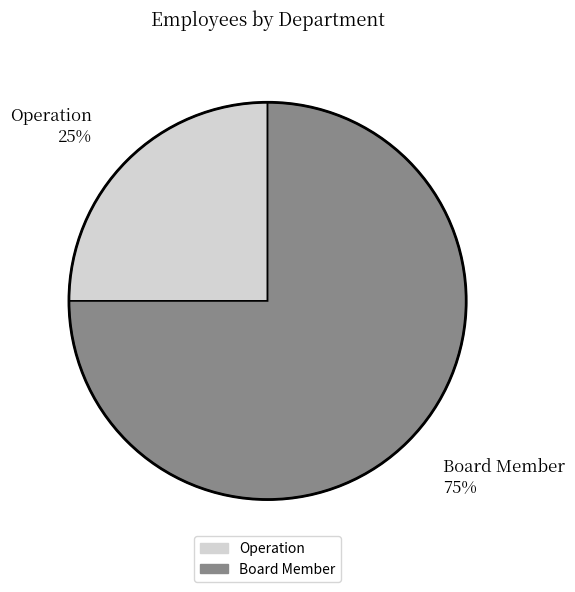

To the nearest percent, what portion does Operation represent?

25%